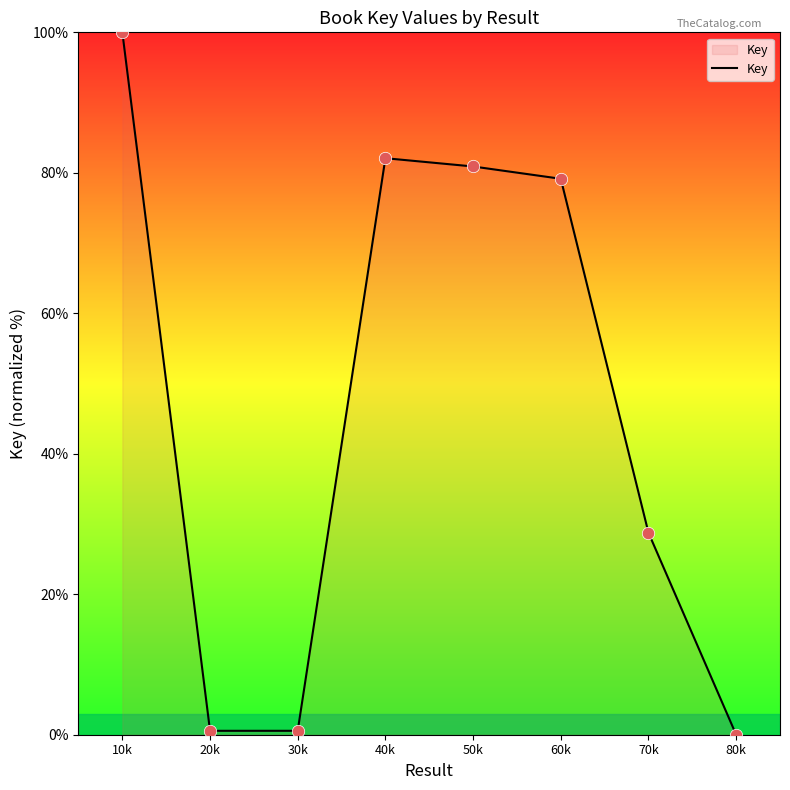

What is the change in value from 30k to 50k?

+80.3